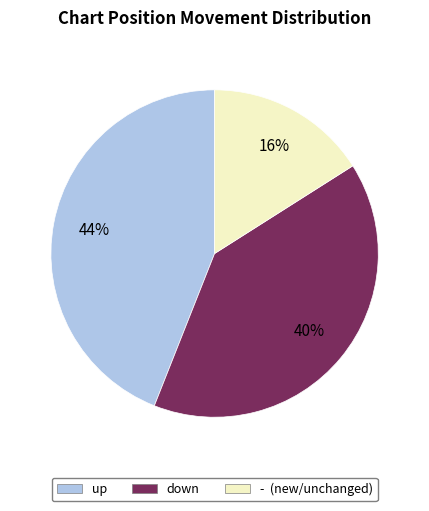

What is the largest slice in the pie chart?

up